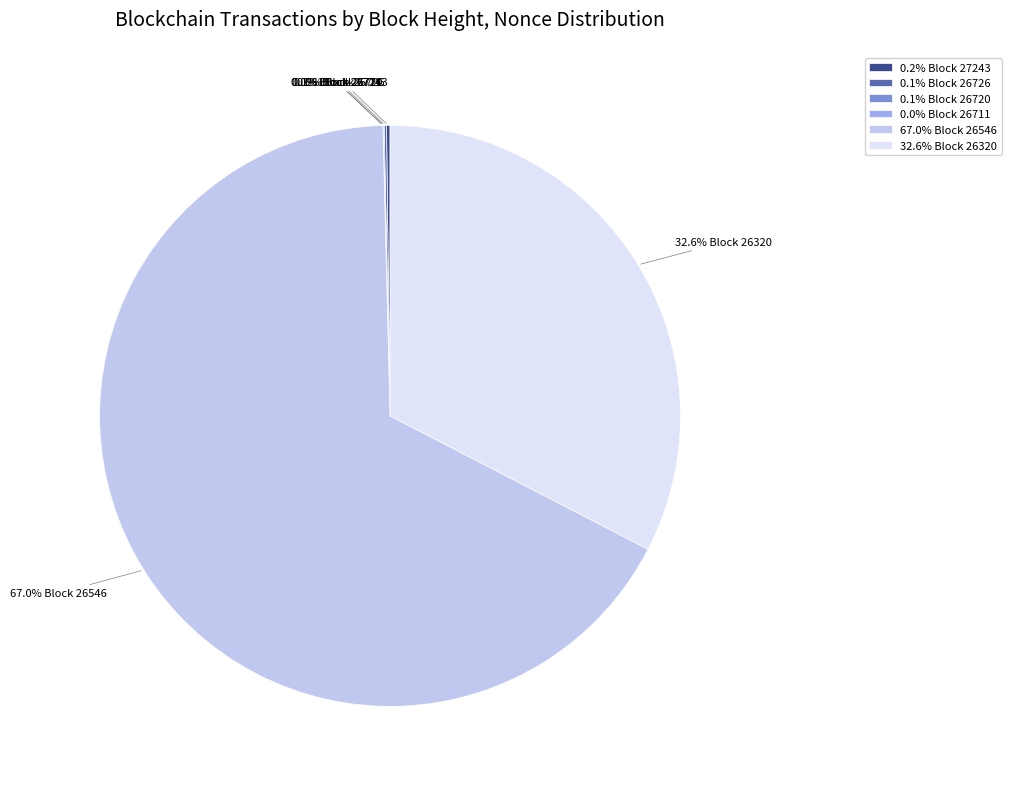

Which category has the smallest portion of the pie?

26711